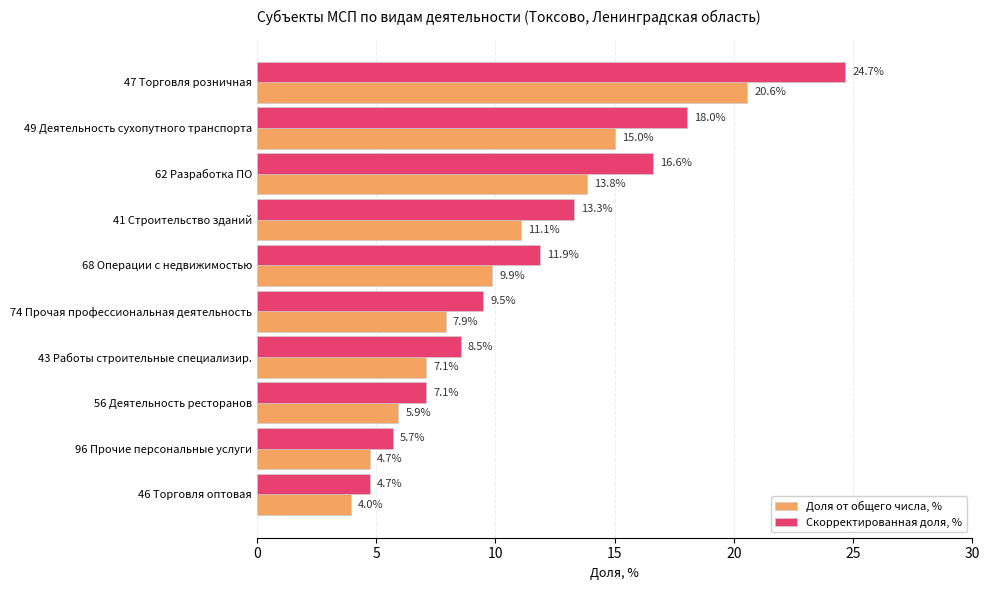

What is the average value of the Доля от общего числа, % series?

10.0